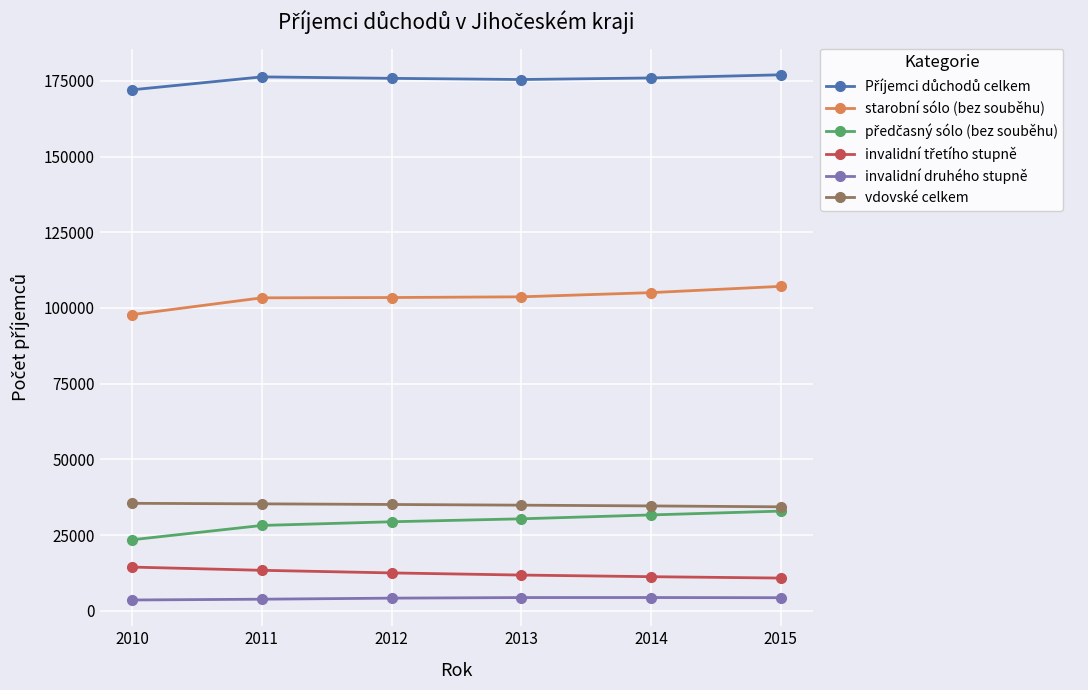

At how many categories does at least one series exceed 55636?

6